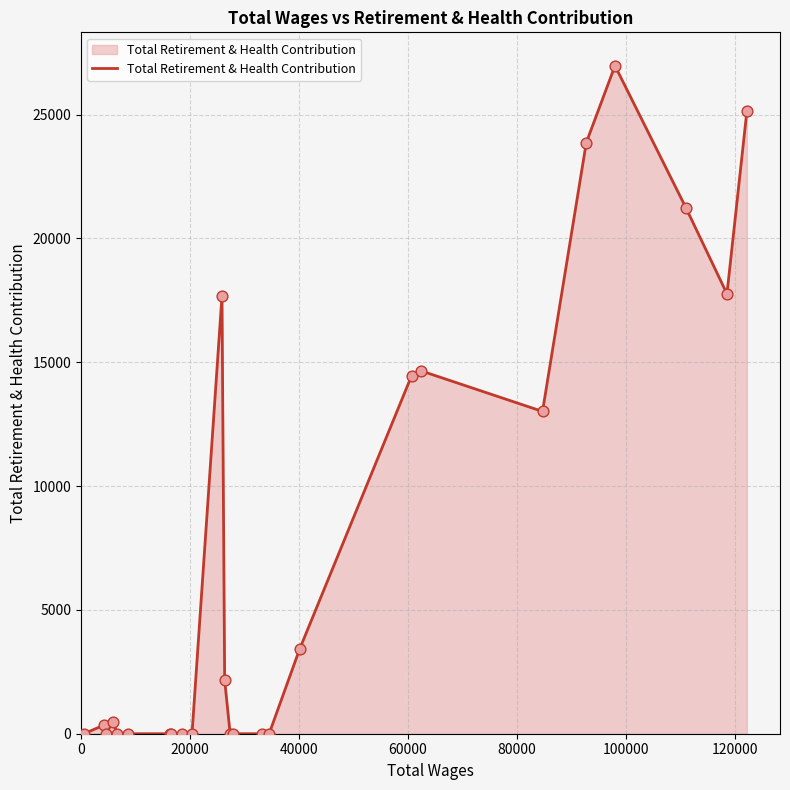

What is the greatest value displayed?

26977